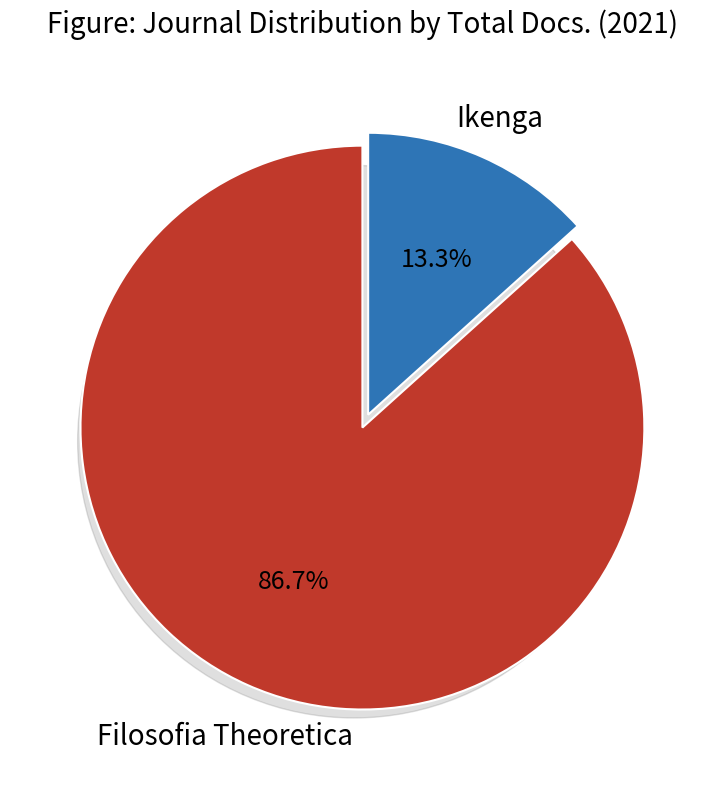

To the nearest percent, what percentage of the pie is Filosofia Theoretica?

87%